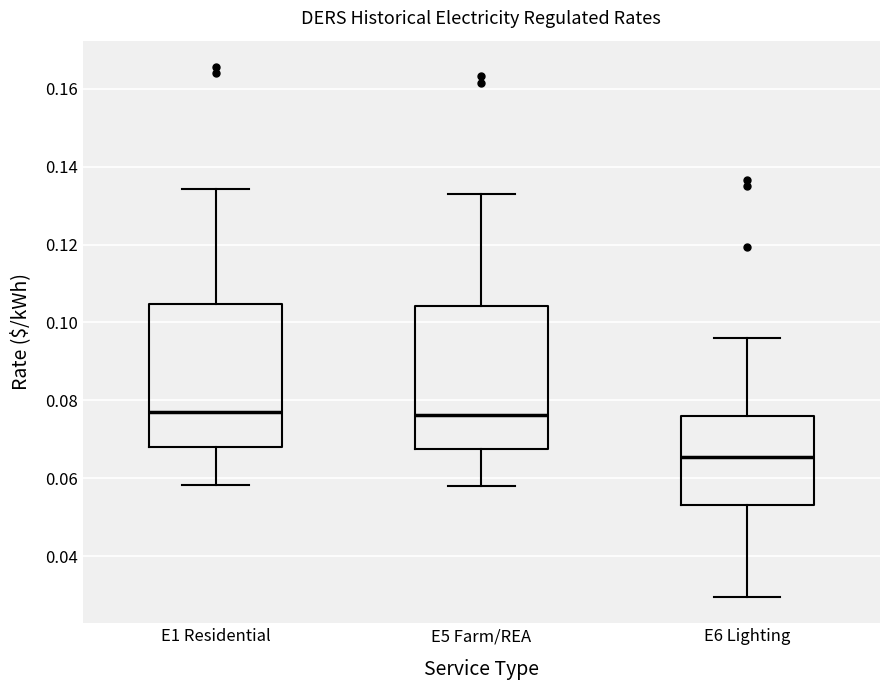

Where does the lower whisker of the box for E1 Residential end on the y-axis? The values are not printed on the chart, so give them approximately, as read against the axis.

0.058